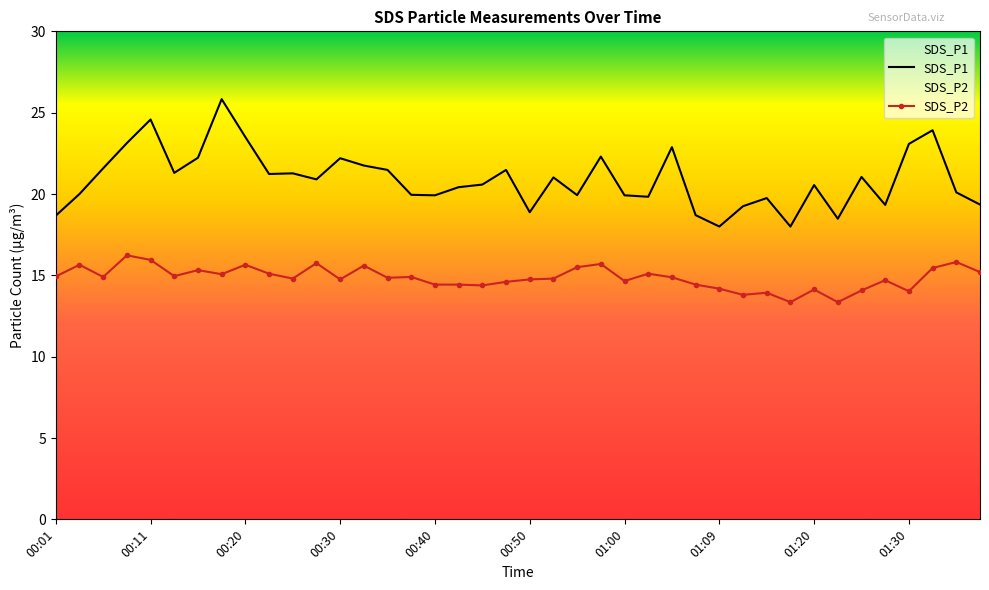

Is the value of SDS_P1 at 00:37 greater than the value of SDS_P2 at 01:17?

Yes